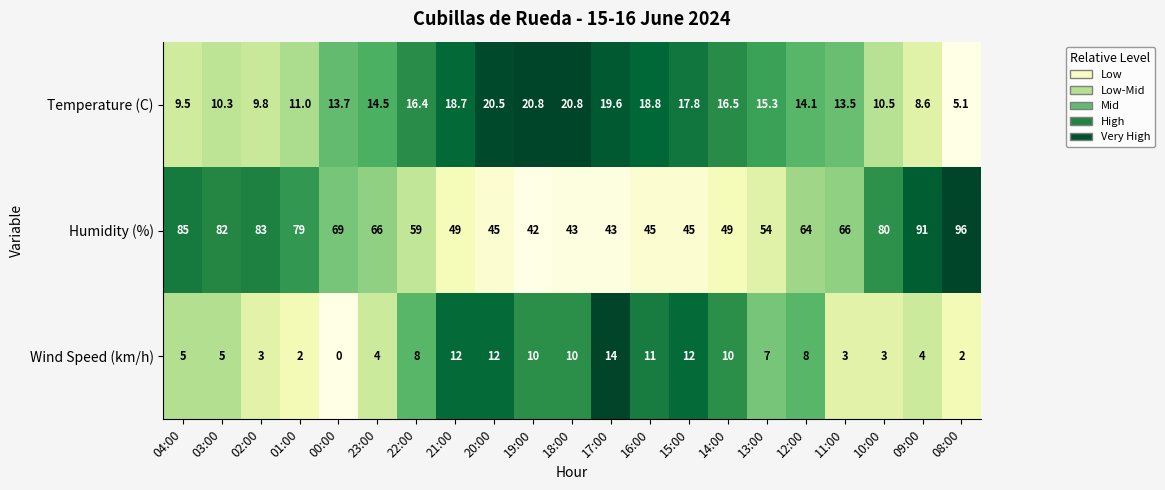

What is the difference between the Humidity (%) values at 10:00 and 09:00?

11.0